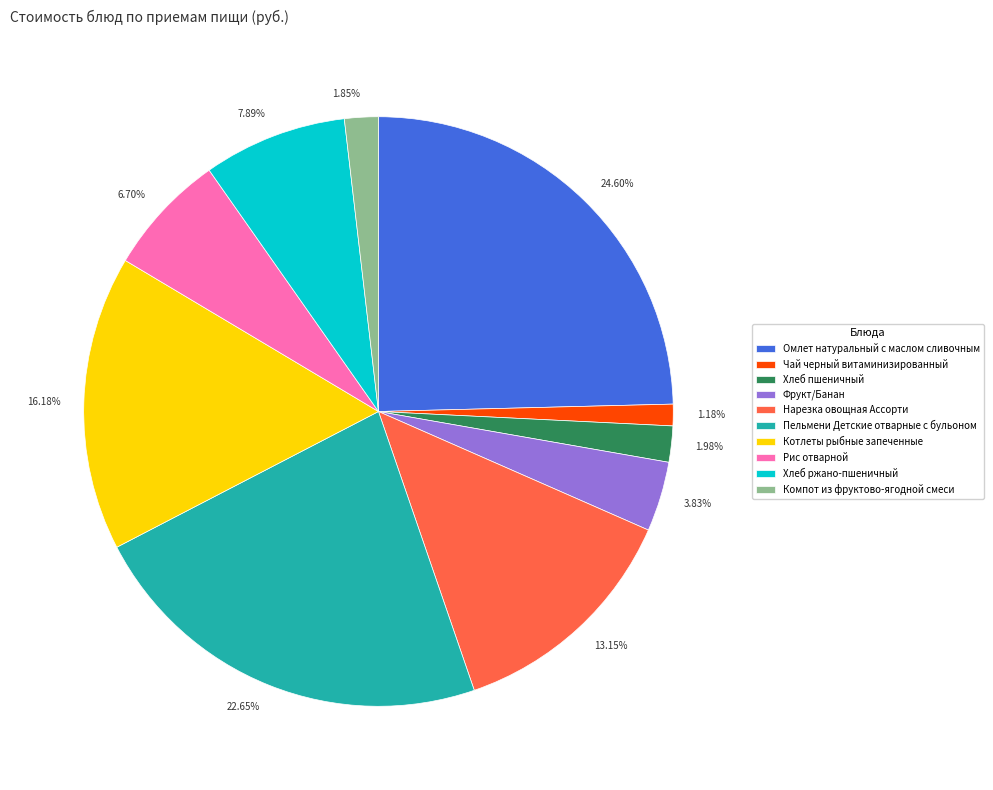

To the nearest percent, what is the difference between the Хлеб пшеничный and Котлеты рыбные запеченные slice percentages?

14%